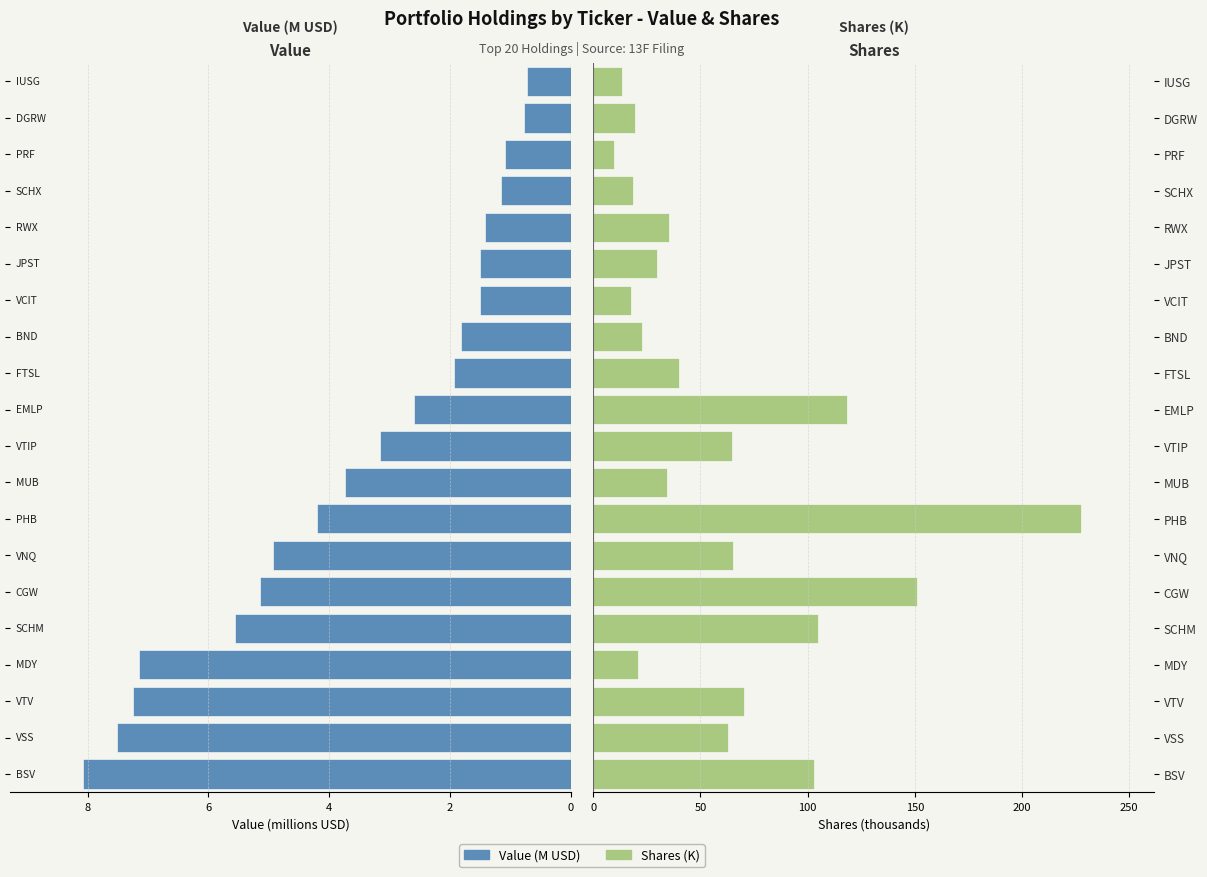

Which has a higher value, RWX or DGRW?

RWX